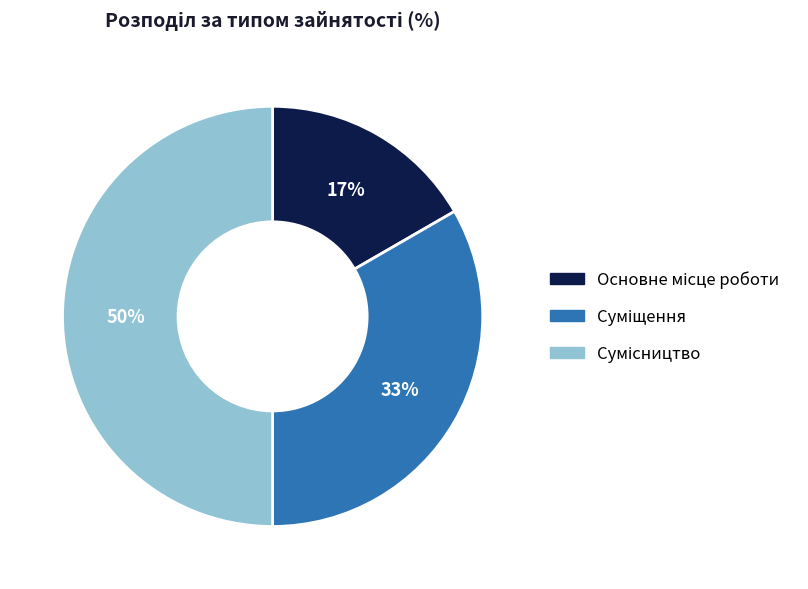

To the nearest percent, what is the average slice percentage?

33%